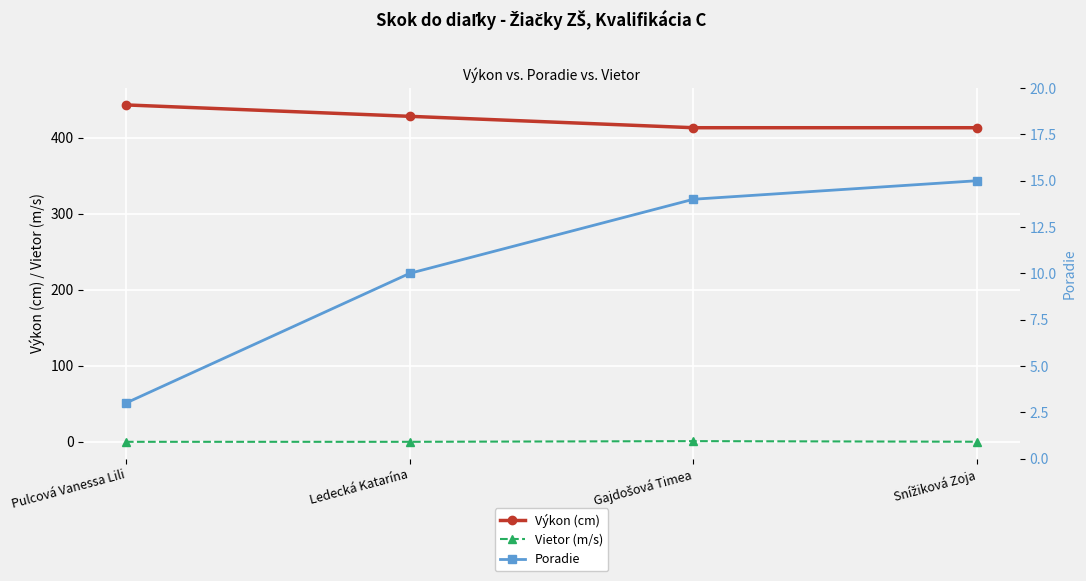

True or false: Výkon (cm) has more than 2 points higher than both neighbors.

False